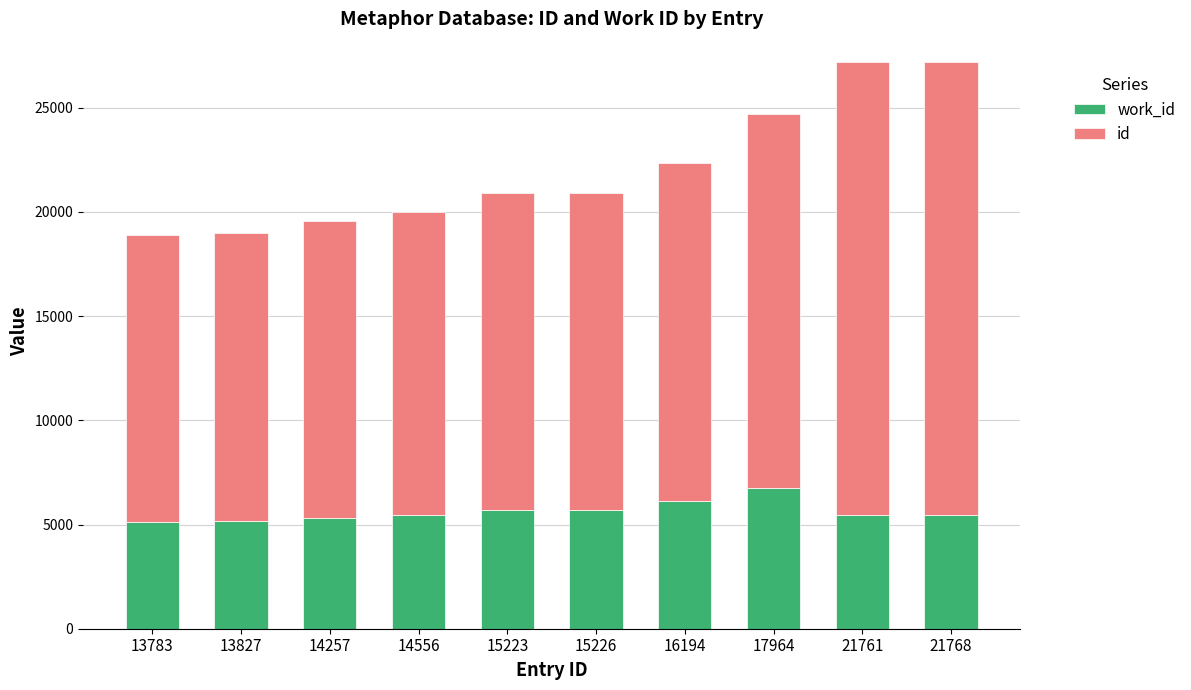

The id series shows 8166 at 15223. True or false?

False